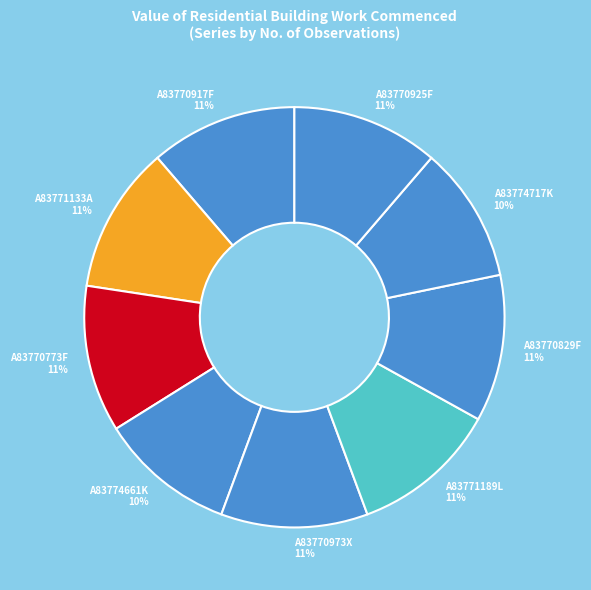

To the nearest percent, what is the combined percentage of A83771133A and A83770829F?

23%